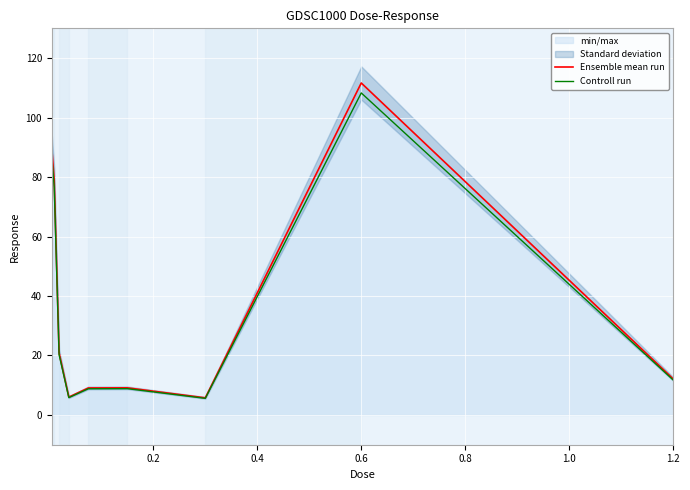

True or false: Ensemble mean run and Controll run intersect in this chart.

False